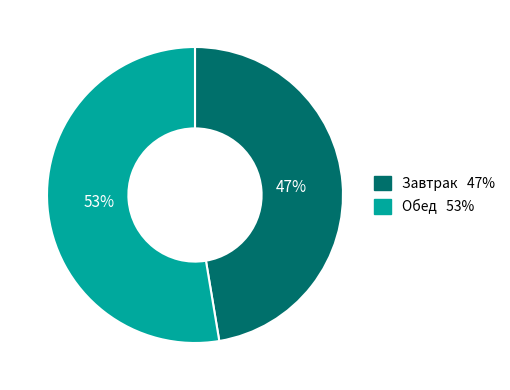

To the nearest percent, what is the combined percentage of Завтрак and Обед?

100%